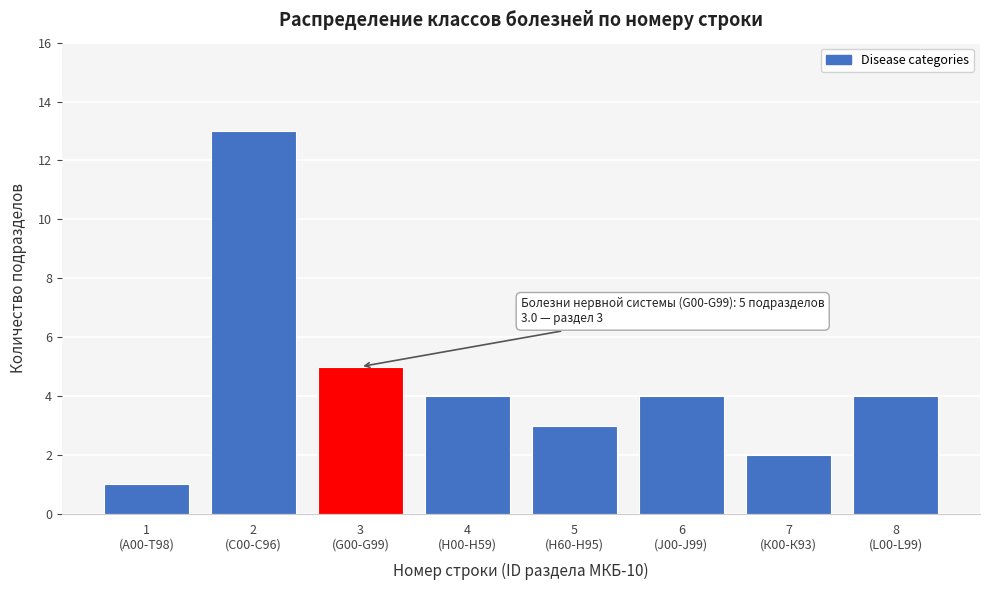

Reading right to left, extract all data points from this chart.

4	2	4	3	4	5	13	1